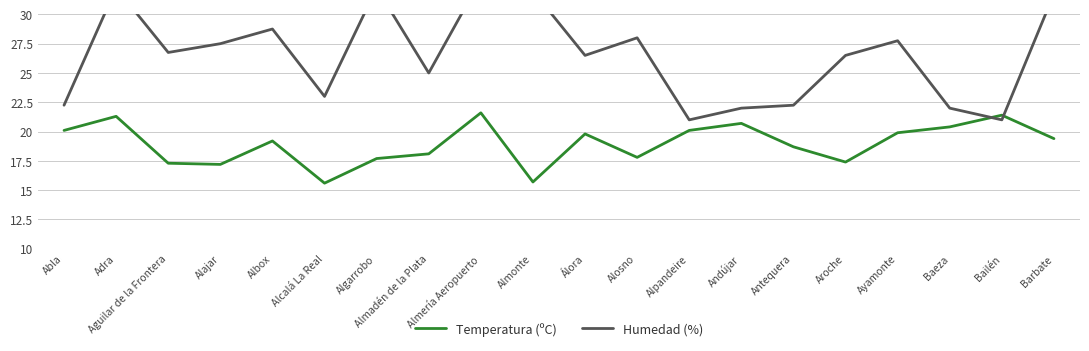

The value of Humedad (%) at Almería Aeropuerto is 59.4. True or false?

False